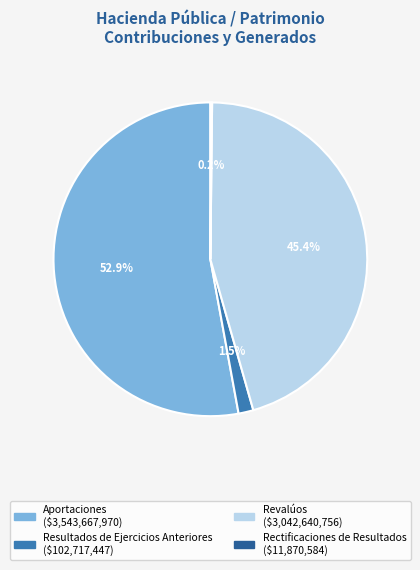

Is there any slice that represents more than half of the pie?

Yes